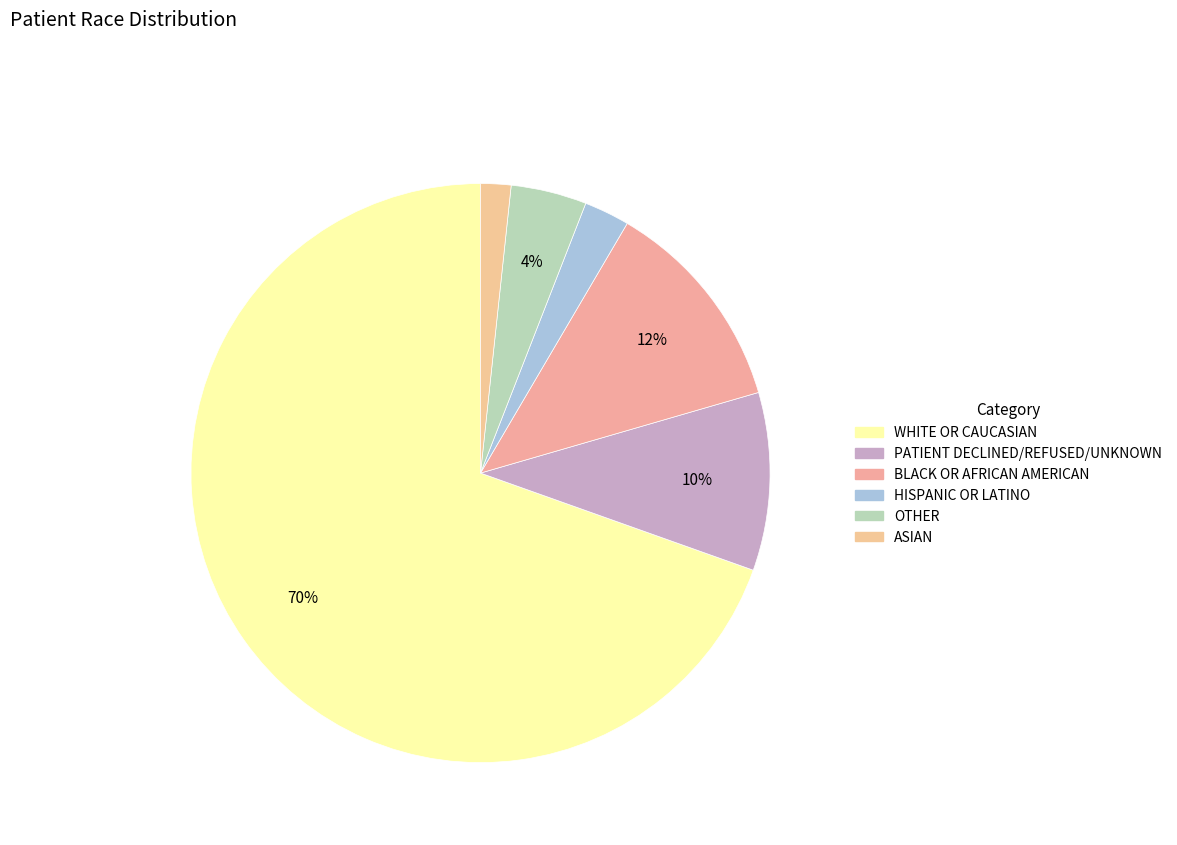

To the nearest percent, what is the average slice percentage?

17%